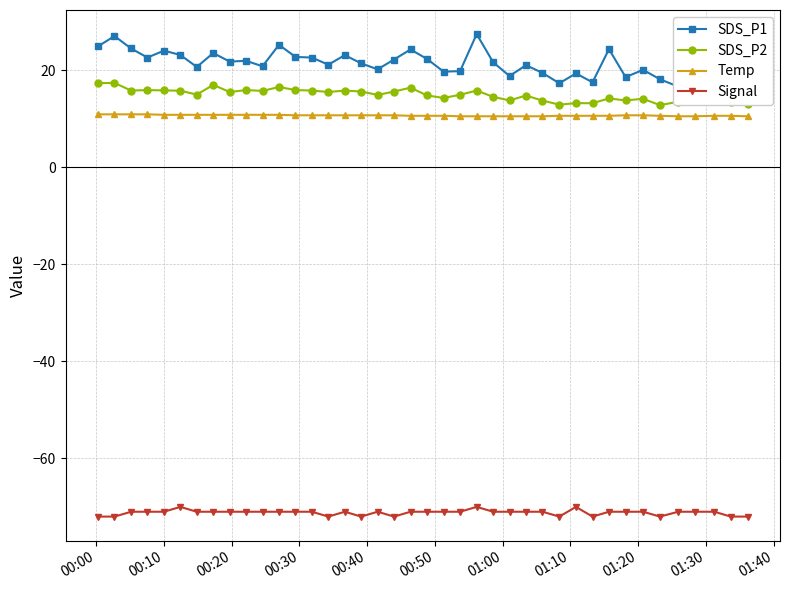

What is the minimum value for Temp?

10.5